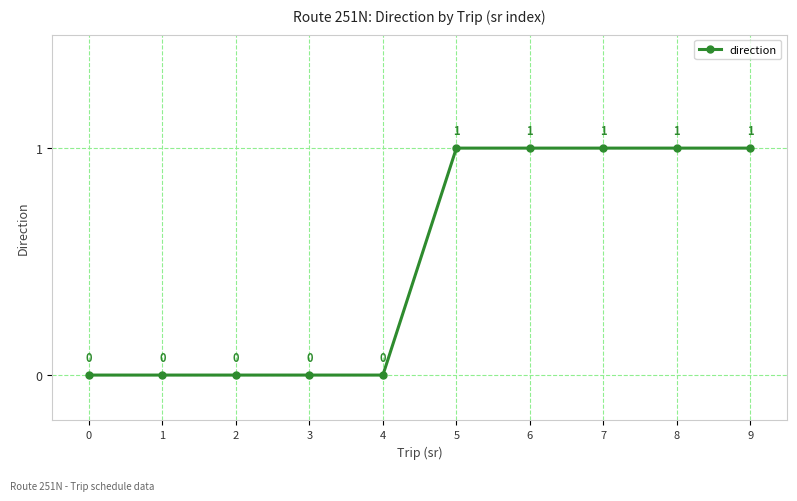

Is it true that the value at 1 is 0?

True